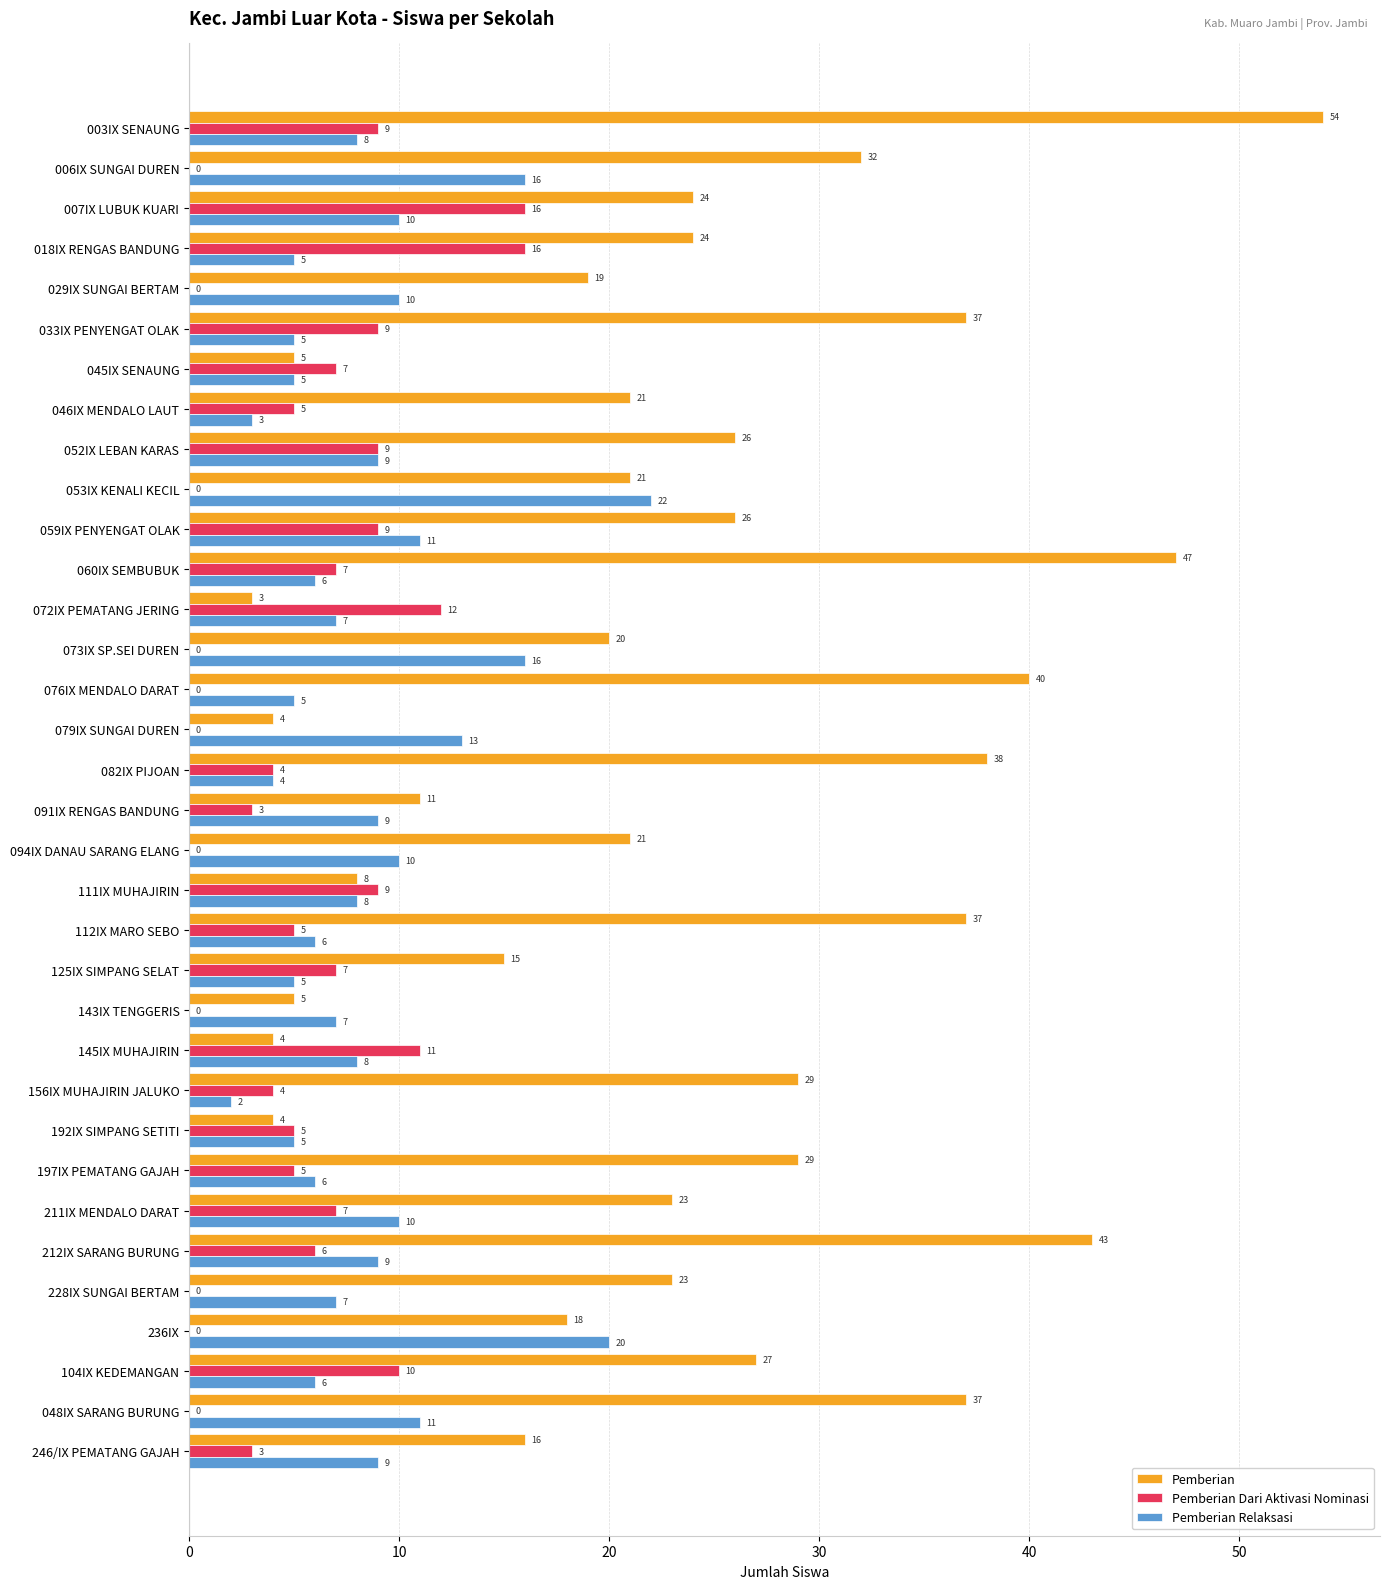

What is the sum of the Pemberian Relaksasi values at 197IX PEMATANG GAJAH and 079IX SUNGAI DUREN?

19